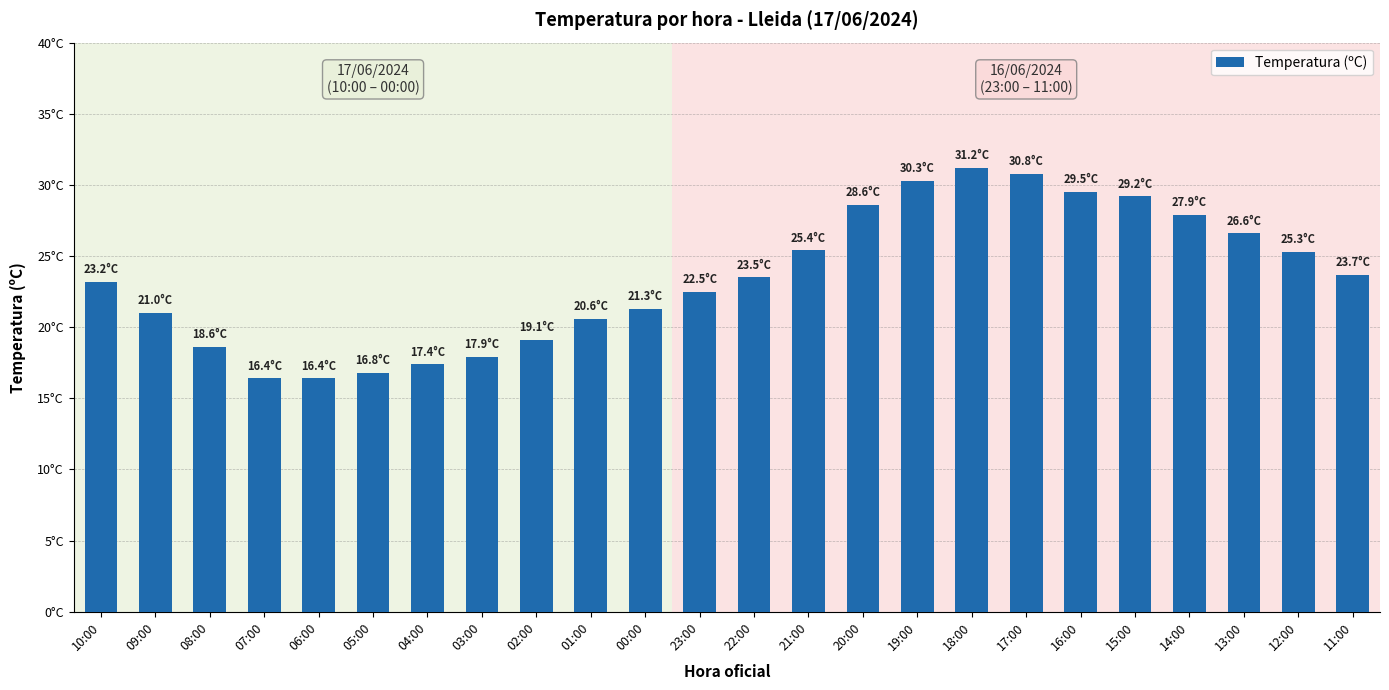

What is the ratio of the value at 23:00 to the value at 21:00?

0.9